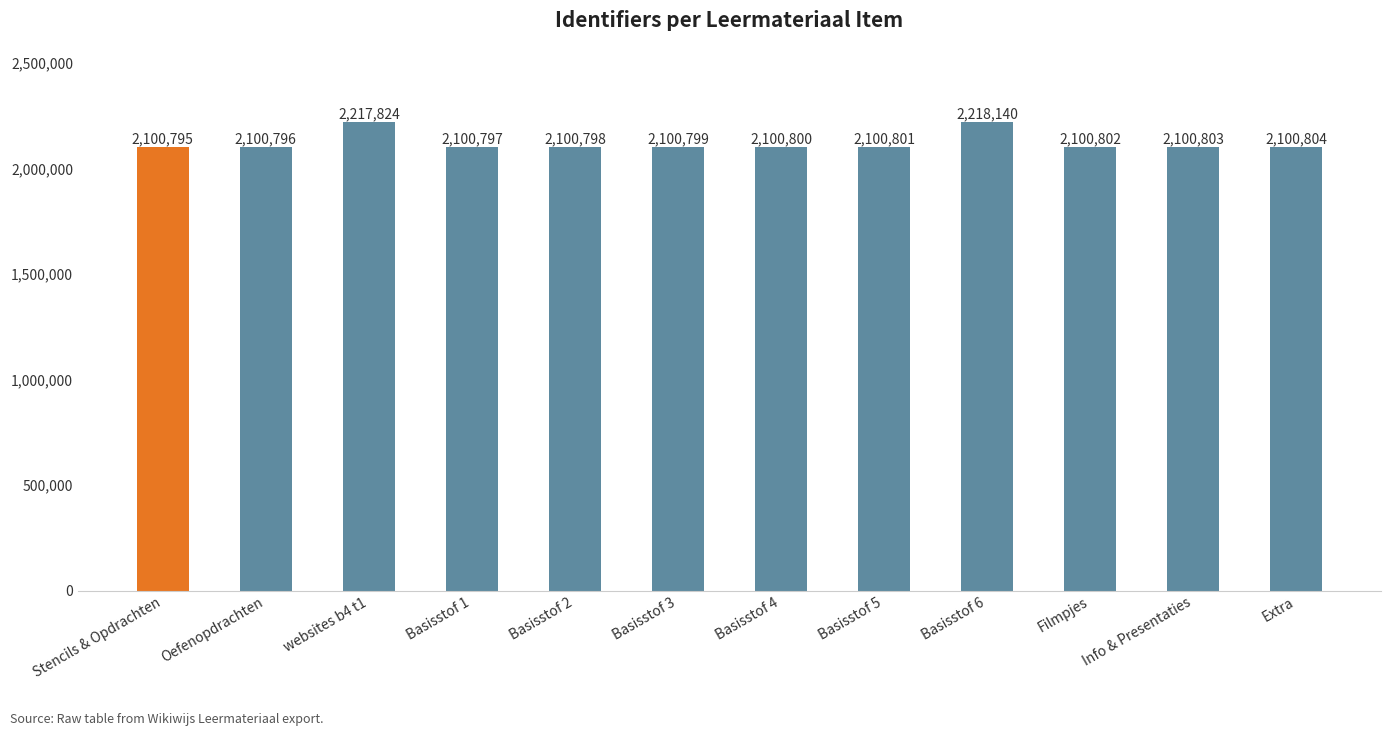

What is the label of the 7th bar from the left?

Basisstof 4